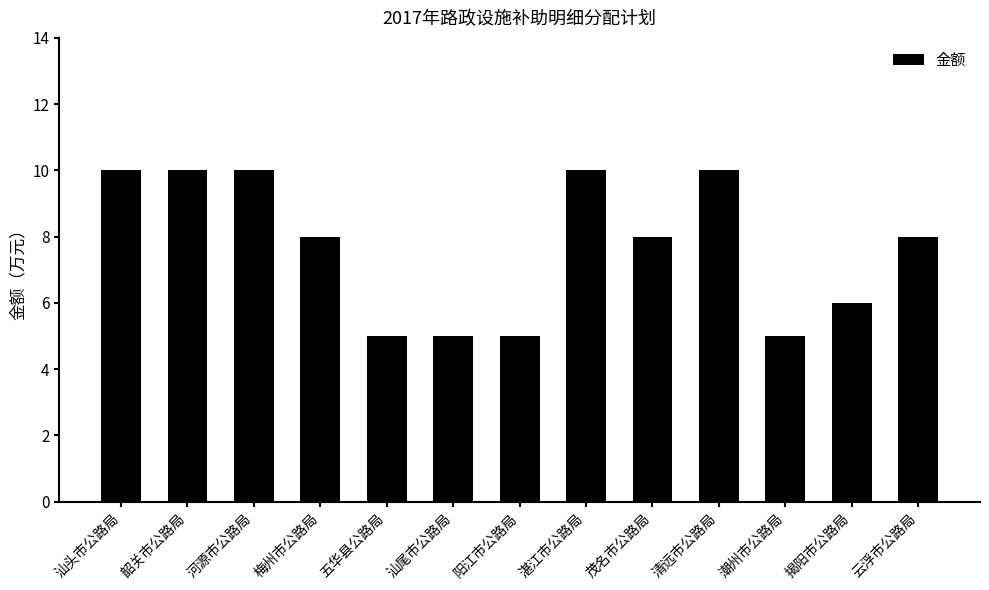

How many distinct data groups are displayed?

1